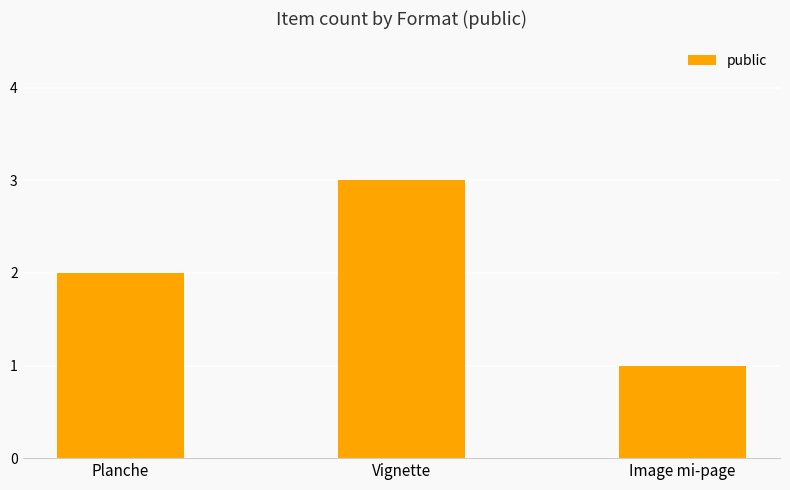

The chart shows a value of 3 at Vignette. True or false?

True